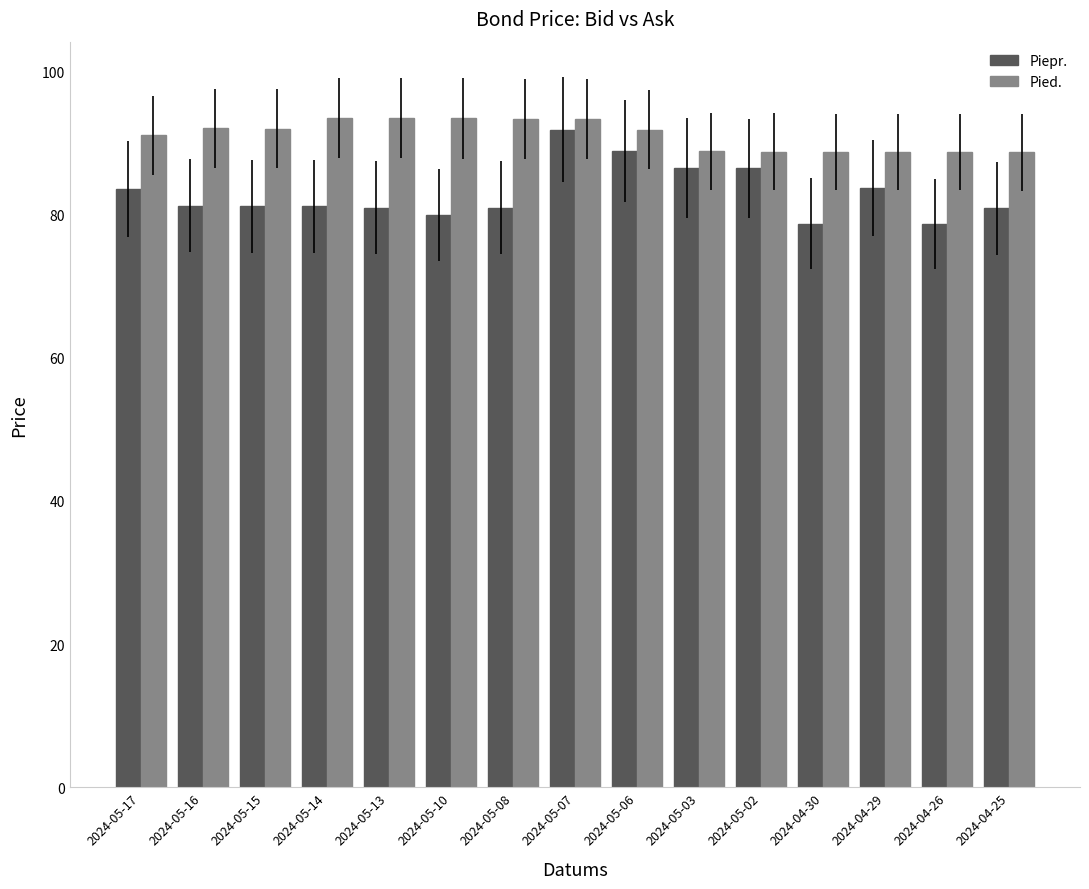

Which series changed the most between 2024-05-07 and 2024-04-29?

Piepr.